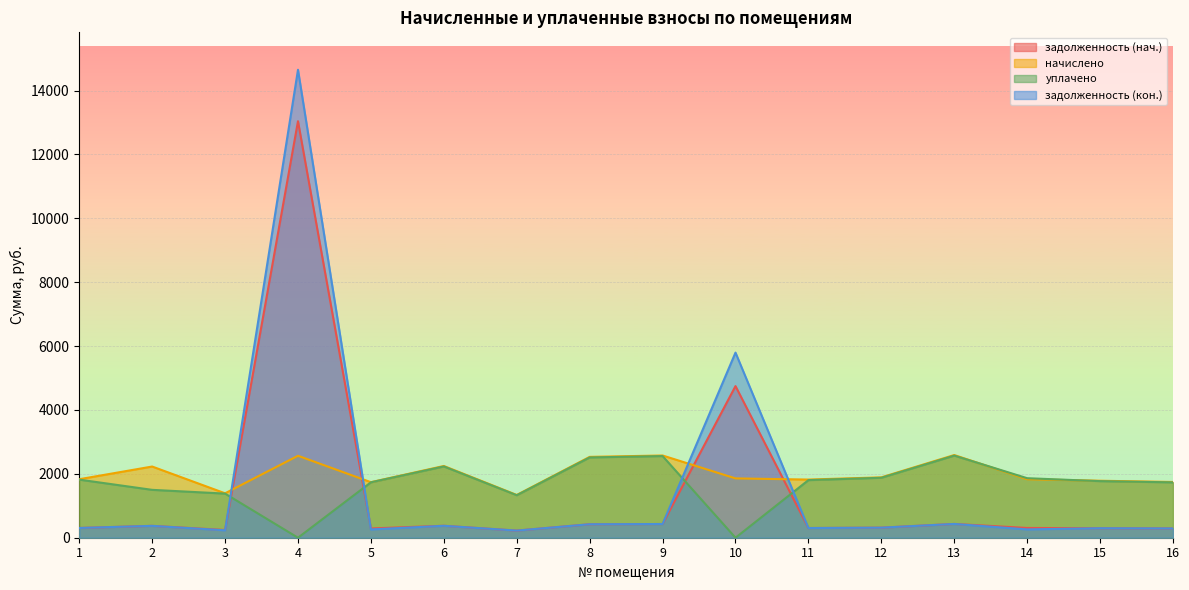

Reading left to right, what are all the values shown in this chart?

задолженность (нач.): 1=305.3	2=371.5	3=241.5	4=13042.1	5=289.8	6=374.4	7=223.2	8=421.9	9=429.1	10=4747.4	11=303.5	12=315.1	13=431.6	14=305.3	15=297.4	16=290.9
начислено: 1=1831.7	2=2229.1	3=1391.0	4=2566.1	5=1738.8	6=2246.4	7=1339.2	8=2531.5	9=2574.7	10=1857.6	11=1820.9	12=1890.4	13=2589.4	14=1831.7	15=1784.2	16=1745.3
уплачено: 1=1819.0	2=1499.1	3=1381.4	4=0.0	5=1735.1	6=2231.8	7=1329.9	8=2513.9	9=2556.8	10=0.0	11=1803.4	12=1877.3	13=2571.4	14=1863.7	15=1771.8	16=1733.2
задолженность (кон.): 1=305.3	2=371.5	3=231.8	4=14652.0	5=259.2	6=373.4	7=223.2	8=421.9	9=429.1	10=5796.0	11=303.5	12=315.1	13=431.6	14=260.6	15=297.4	16=290.9